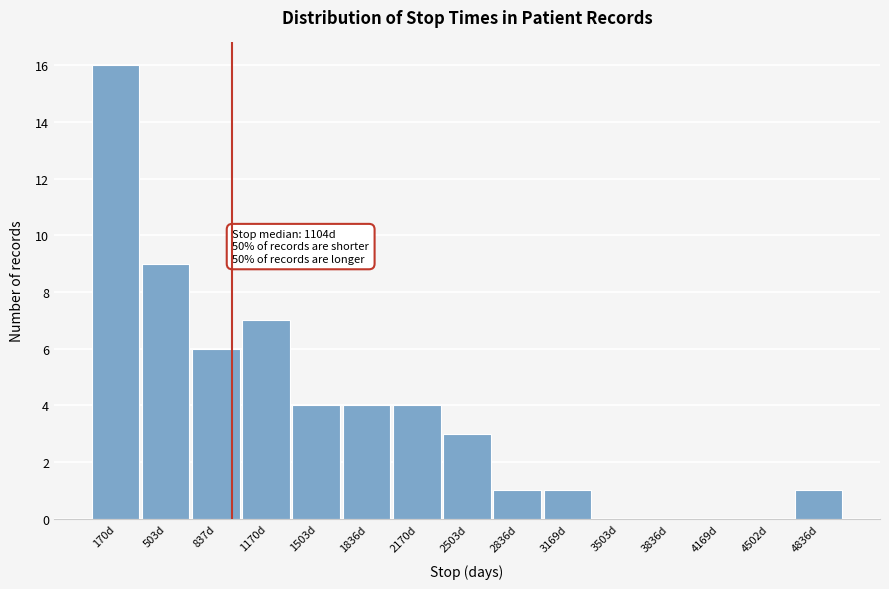

Reading left to right, what are all the values shown in this chart?

170d=16	503d=9	837d=6	1170d=7	1503d=4	1836d=4	2170d=4	2503d=3	2836d=1	3169d=1	3503d=0	3836d=0	4169d=0	4502d=0	4836d=1